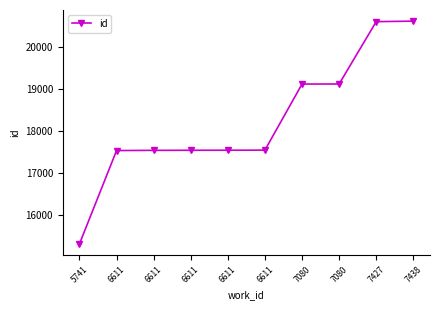

How many lines are shown in the chart?

1